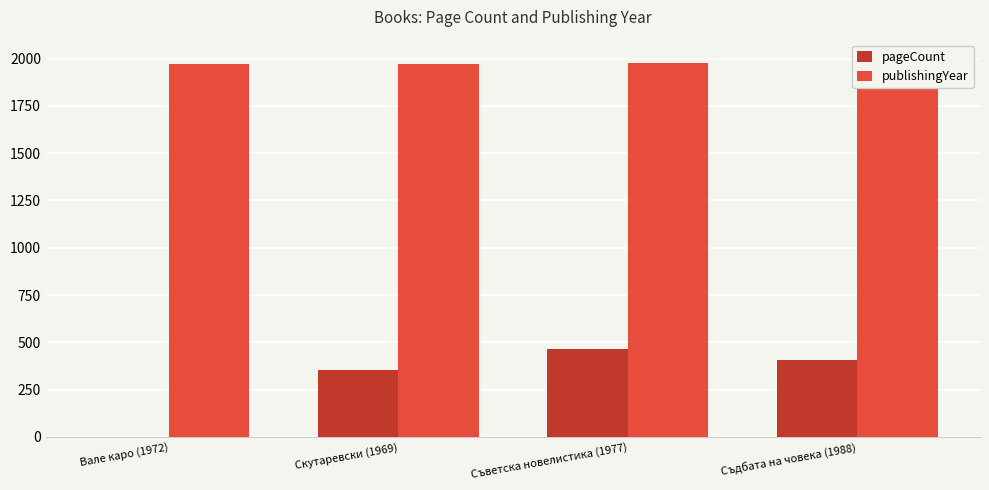

What is the maximum value for pageCount?

464